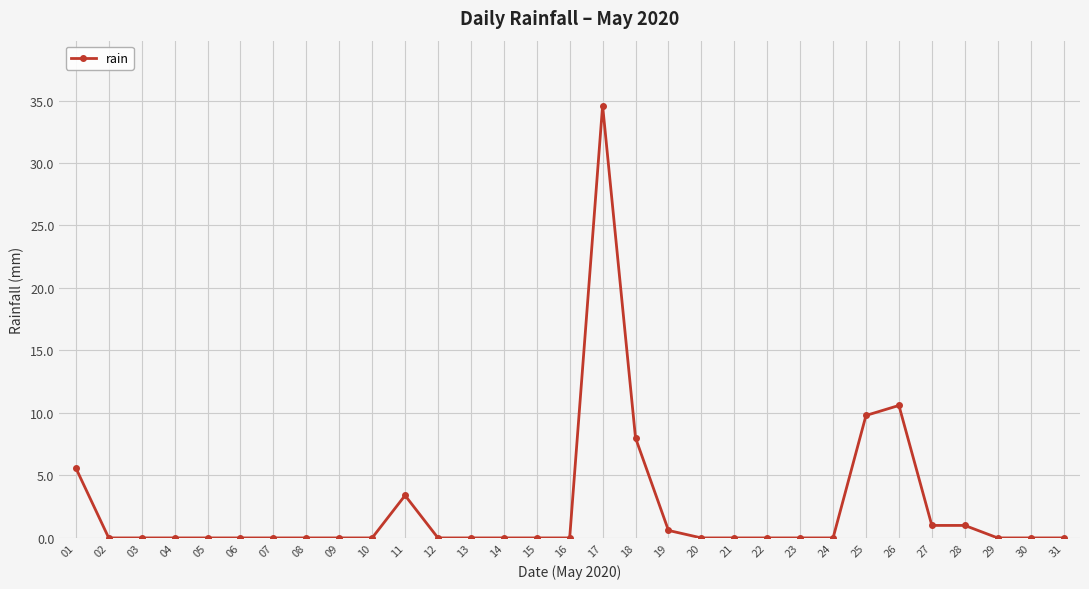

The value at 20 is 0.0. True or false?

True